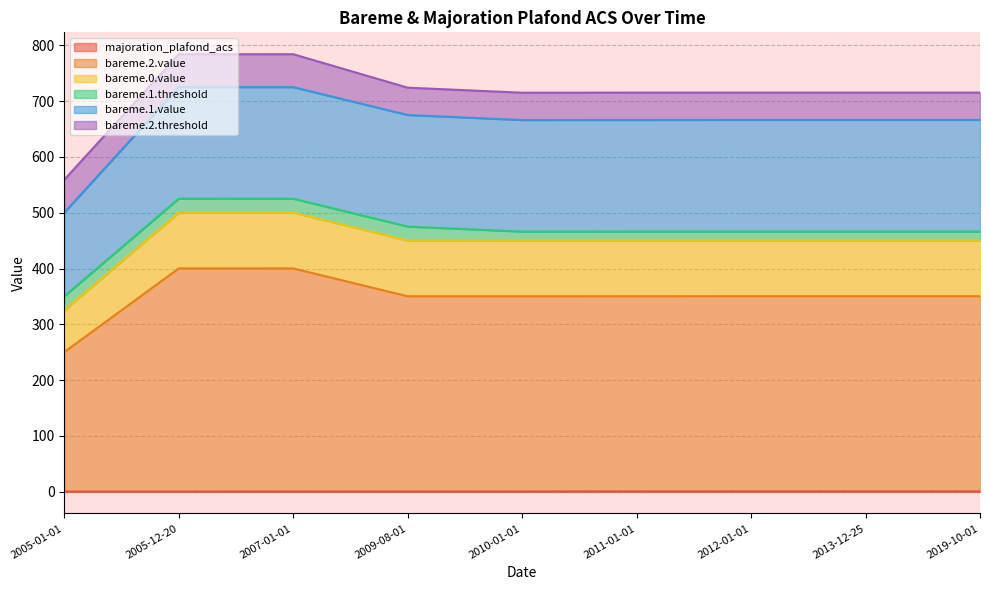

Reading left to right, extract all data points from this chart.

majoration_plafond_acs: 2005-01-01=0.1	2005-12-20=0.1	2007-01-01=0.2	2009-08-01=0.2	2010-01-01=0.2	2011-01-01=0.3	2012-01-01=0.3	2013-12-25=0.3	2019-10-01=0.3
bareme.2.value: 2005-01-01=250.0	2005-12-20=400.0	2007-01-01=400.0	2009-08-01=350.0	2010-01-01=350.0	2011-01-01=350.0	2012-01-01=350.0	2013-12-25=350.0	2019-10-01=350.0
bareme.0.value: 2005-01-01=75.0	2005-12-20=100.0	2007-01-01=100.0	2009-08-01=100.0	2010-01-01=100.0	2011-01-01=100.0	2012-01-01=100.0	2013-12-25=100.0	2019-10-01=100.0
bareme.1.threshold: 2005-01-01=25.0	2005-12-20=25.0	2007-01-01=25.0	2009-08-01=25.0	2010-01-01=16.0	2011-01-01=16.0	2012-01-01=16.0	2013-12-25=16.0	2019-10-01=16.0
bareme.1.value: 2005-01-01=150.0	2005-12-20=200.0	2007-01-01=200.0	2009-08-01=200.0	2010-01-01=200.0	2011-01-01=200.0	2012-01-01=200.0	2013-12-25=200.0	2019-10-01=200.0
bareme.2.threshold: 2005-01-01=59.0	2005-12-20=59.0	2007-01-01=59.0	2009-08-01=49.0	2010-01-01=49.0	2011-01-01=49.0	2012-01-01=49.0	2013-12-25=49.0	2019-10-01=49.0